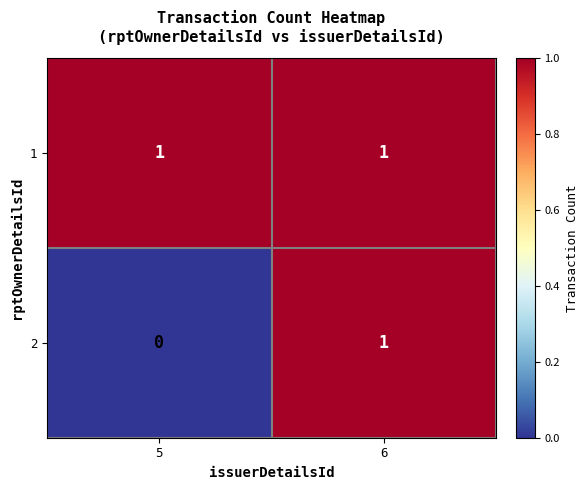

What is the maximum value shown in the chart?

1